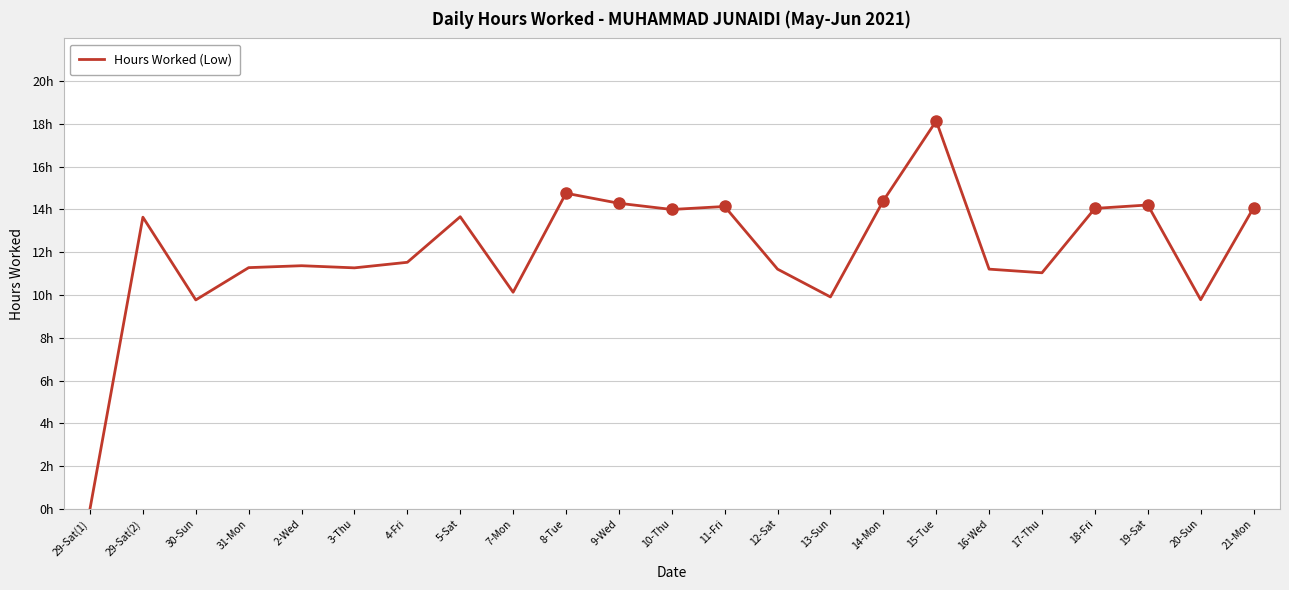

Which has a higher value, 31-Mon or 30-Sun?

31-Mon